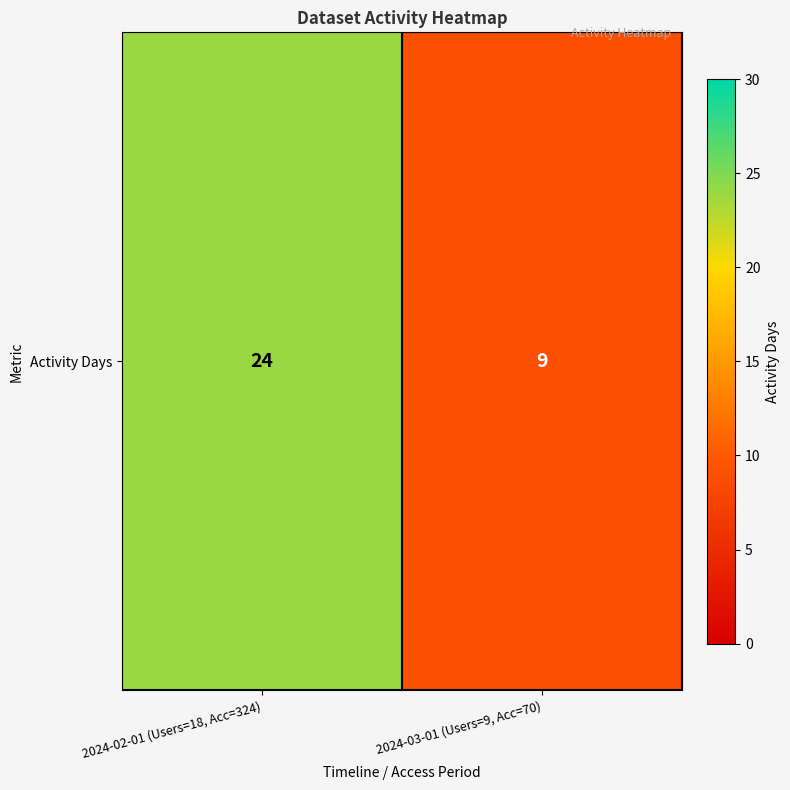

Rank the categories by value from highest to lowest.

2024-02-01 (Users=18, Acc=324), 2024-03-01 (Users=9, Acc=70)